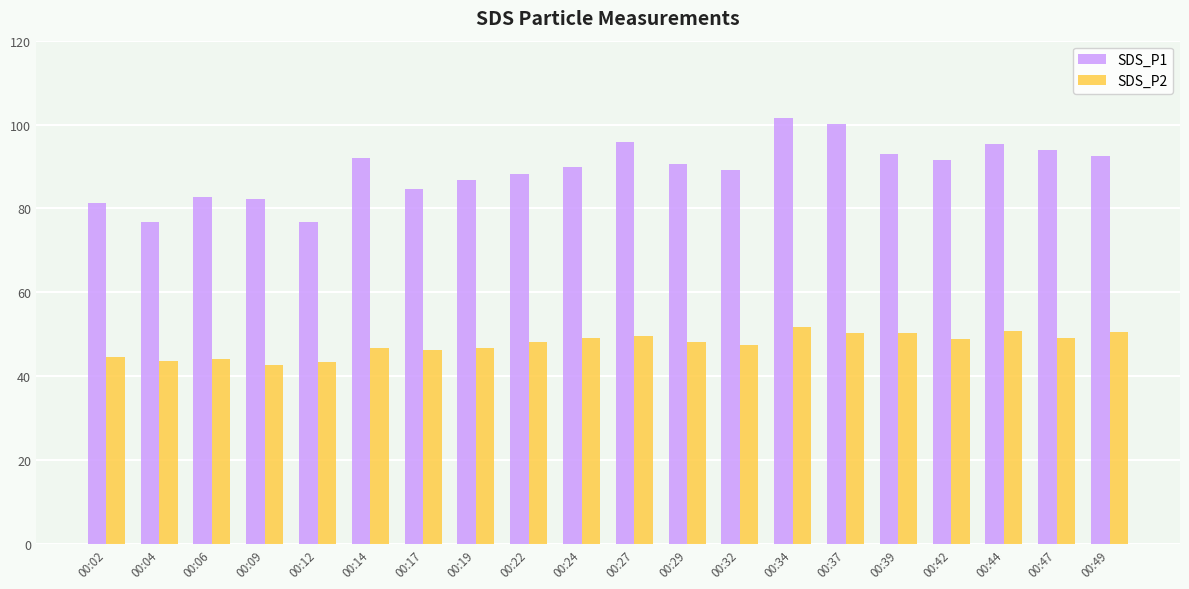

Rank the series at 00:14 from highest to lowest value.

SDS_P1, SDS_P2